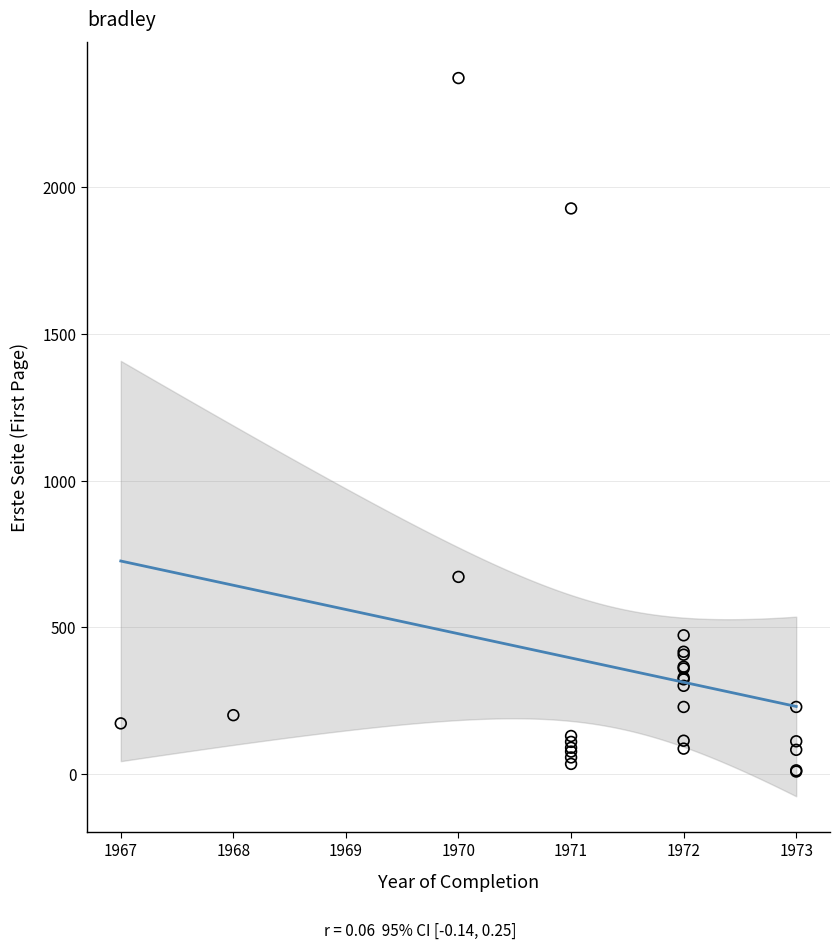

What Y value in the scatter plot is closest to 1190?

672